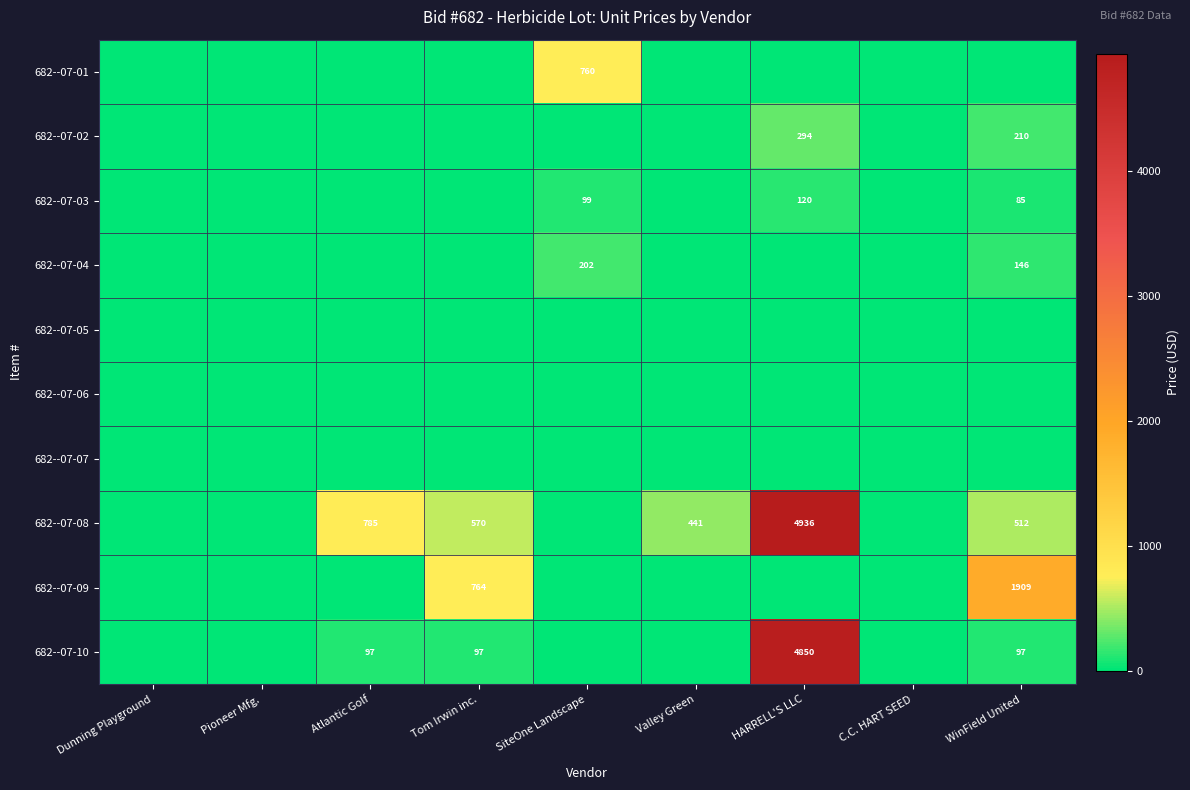

Is it true that 682--07-09 equals 1909 at WinField United?

True